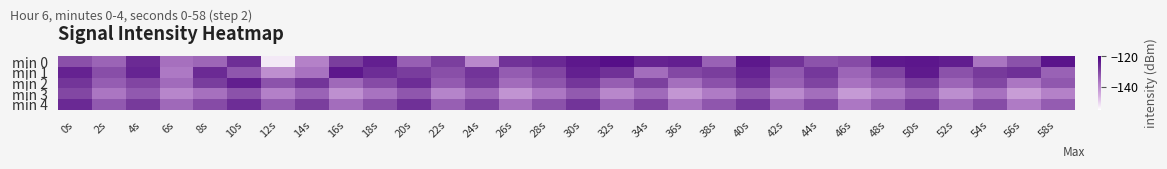

Which series has the largest range (max minus min)?

min 0